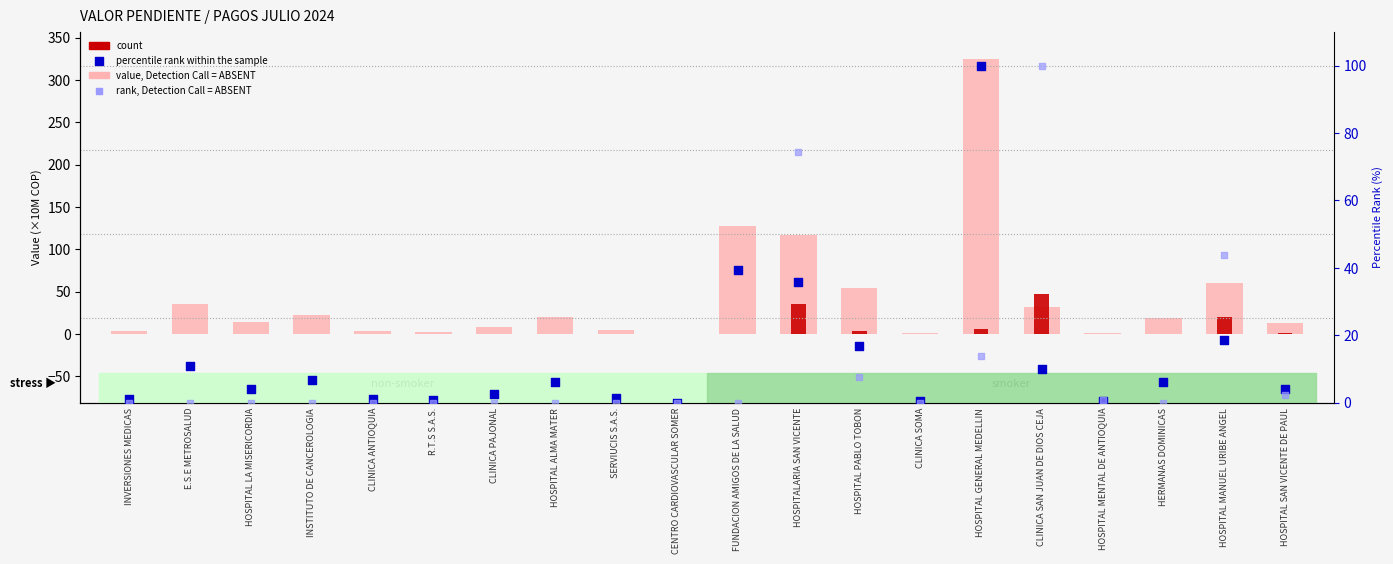

Which series has the largest total across all categories?

value, Detection Call = ABSENT